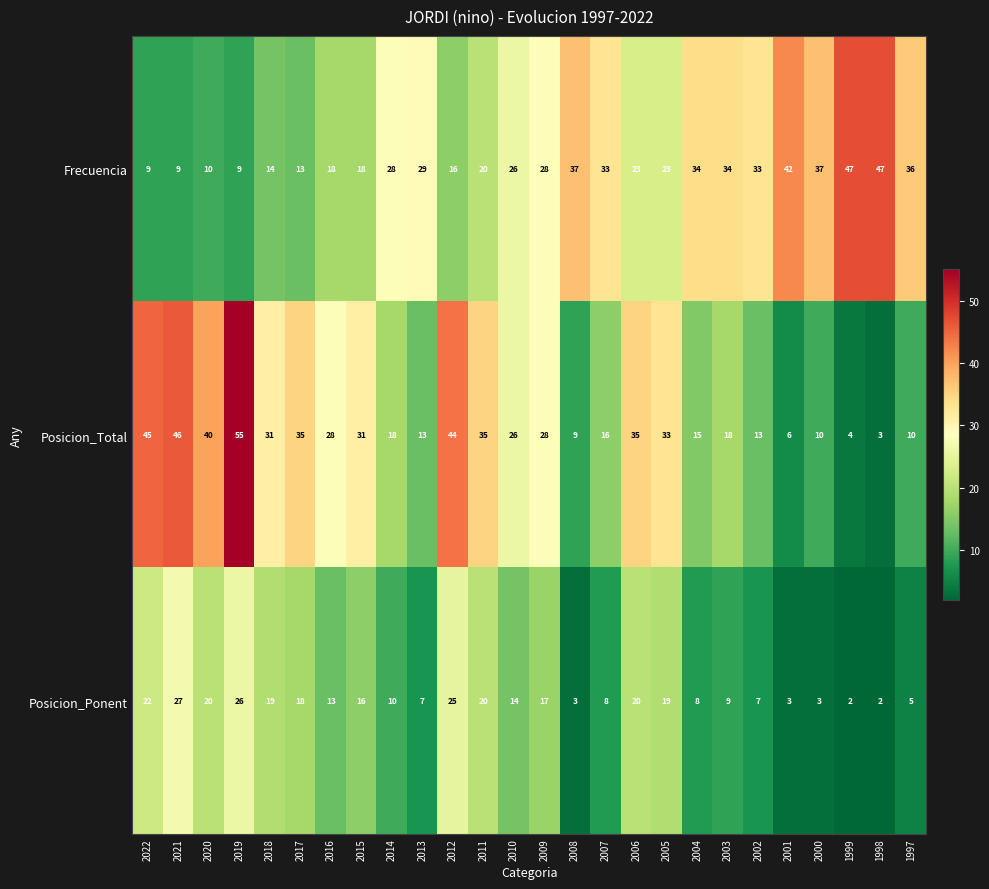

At 2001, list the series in order from smallest to largest.

Posicion_Ponent, Posicion_Total, Frecuencia